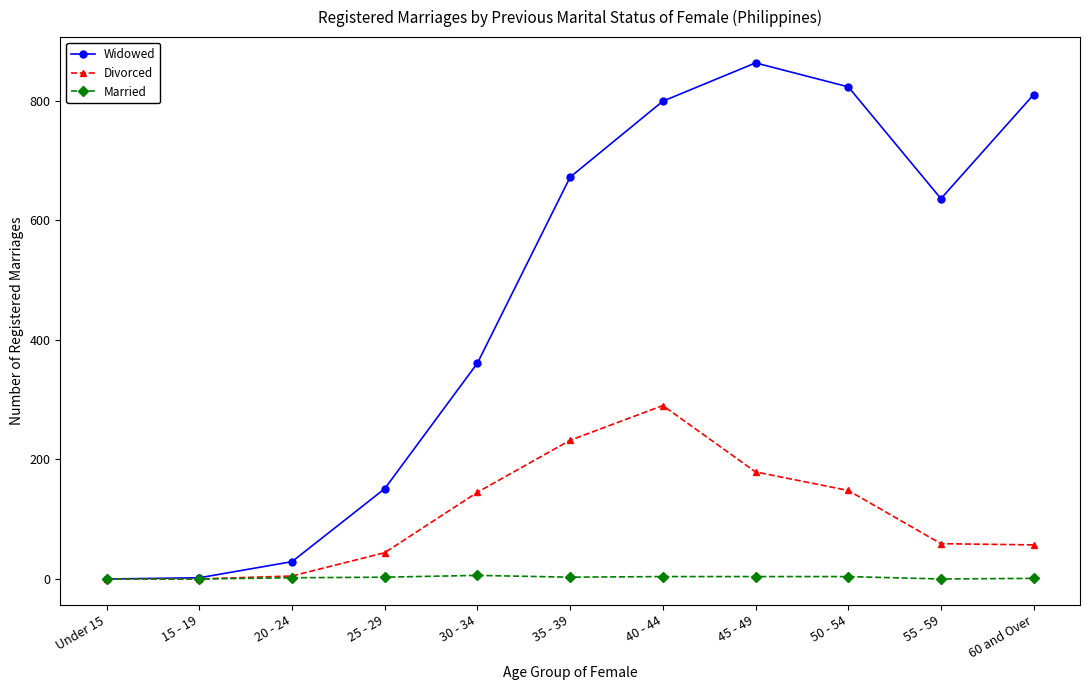

Rank the series by their average value, from highest to lowest.

Widowed, Divorced, Married